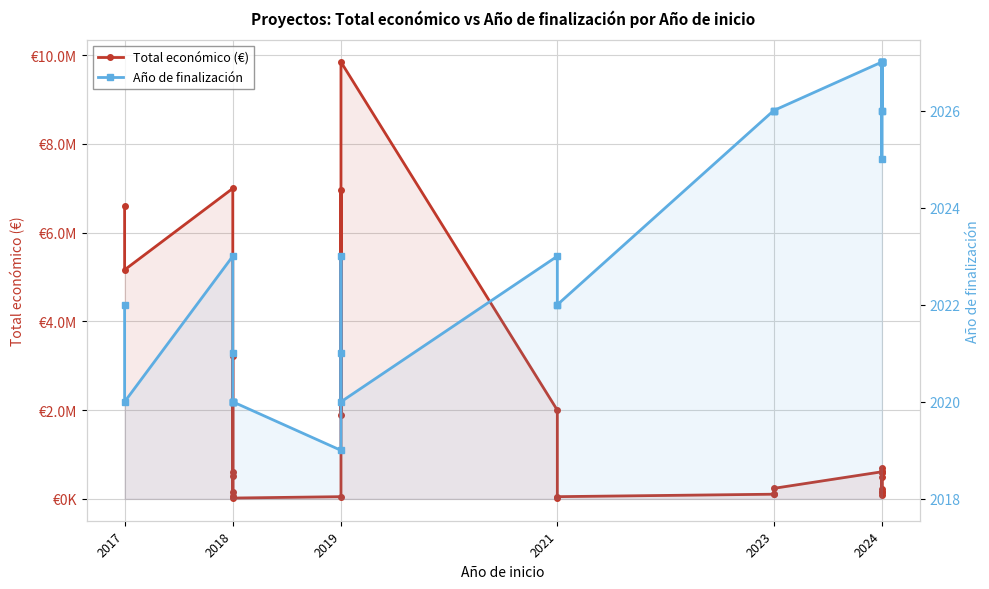

True or false: Año de finalización and Total económico (€) intersect in this chart.

False